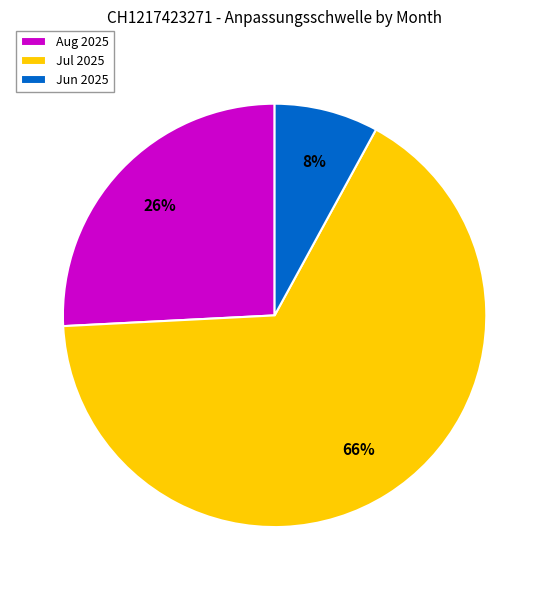

True or false: Jul 2025 accounts for 57% of the total.

False